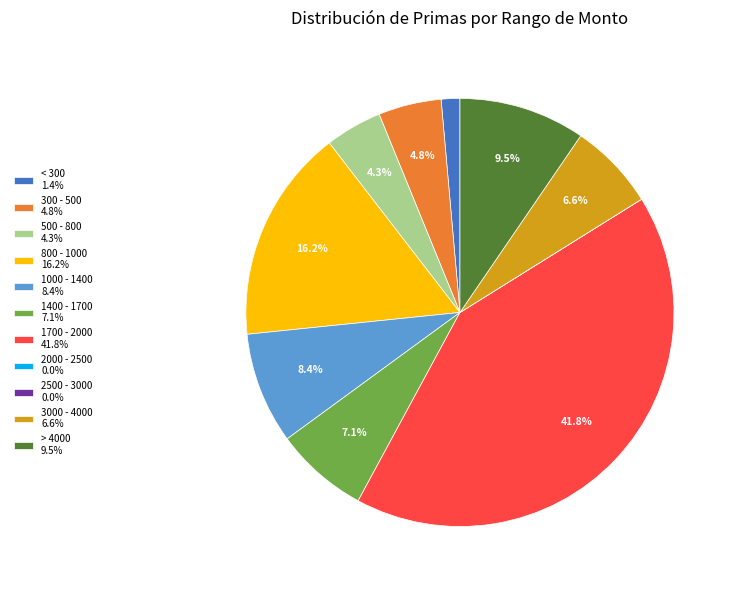

To the nearest percent, what is the difference between the largest and smallest slice percentages?

42%